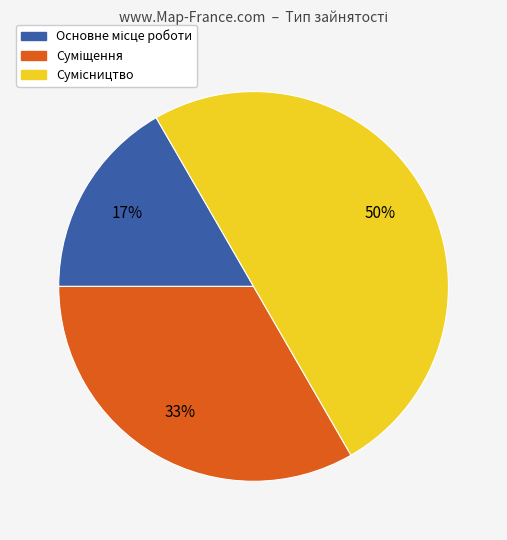

To the nearest percent, what is the average slice percentage?

33%